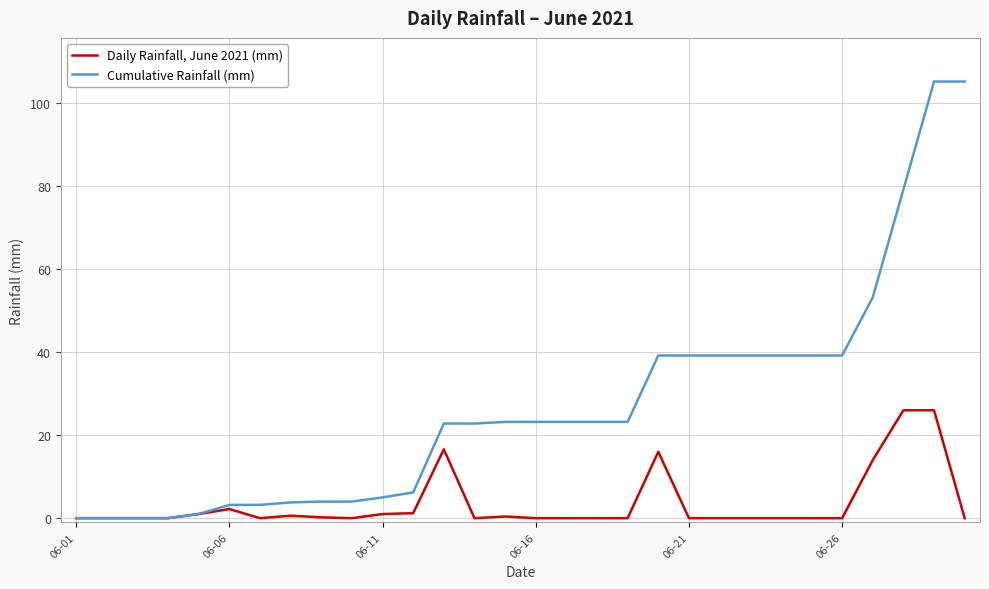

What are all the series names shown in the legend?

Daily Rainfall, June 2021 (mm), Cumulative Rainfall (mm)